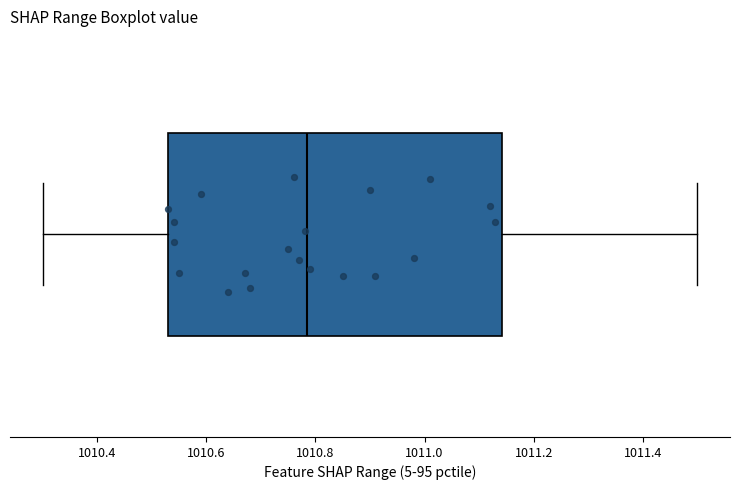

Read this box plot against the x-axis: the position of the median line, the range covered by the box, and the ends of both whiskers. The values are not printed on the chart, so give them approximately, as read against the axis.

median 1010.78, box 1010.54 to 1011.14, whiskers 1010.30 to 1011.50